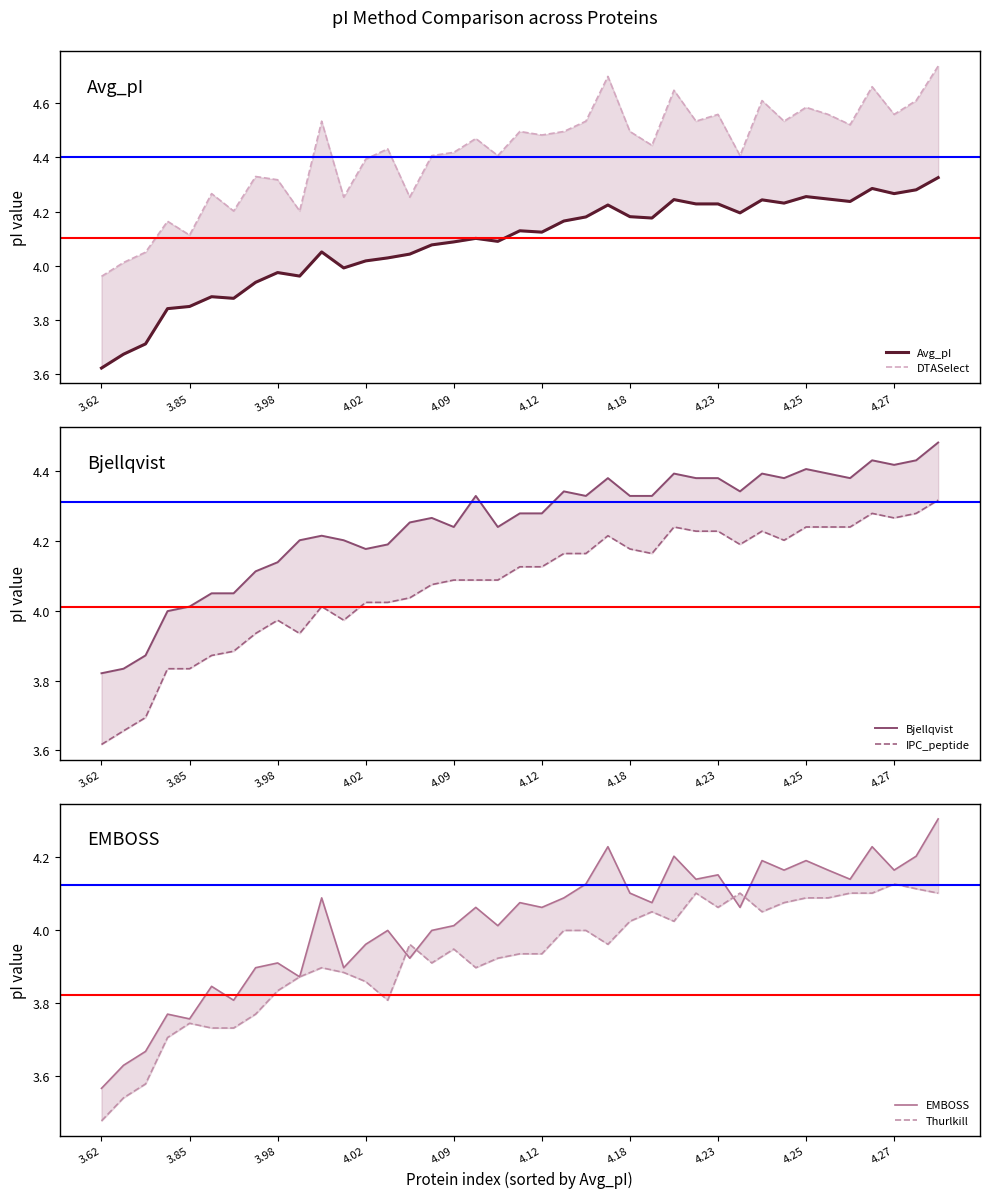

Rank the series by their maximum value, from highest to lowest.

DTASelect, Bjellqvist, Avg_pI, IPC_peptide, EMBOSS, Thurlkill